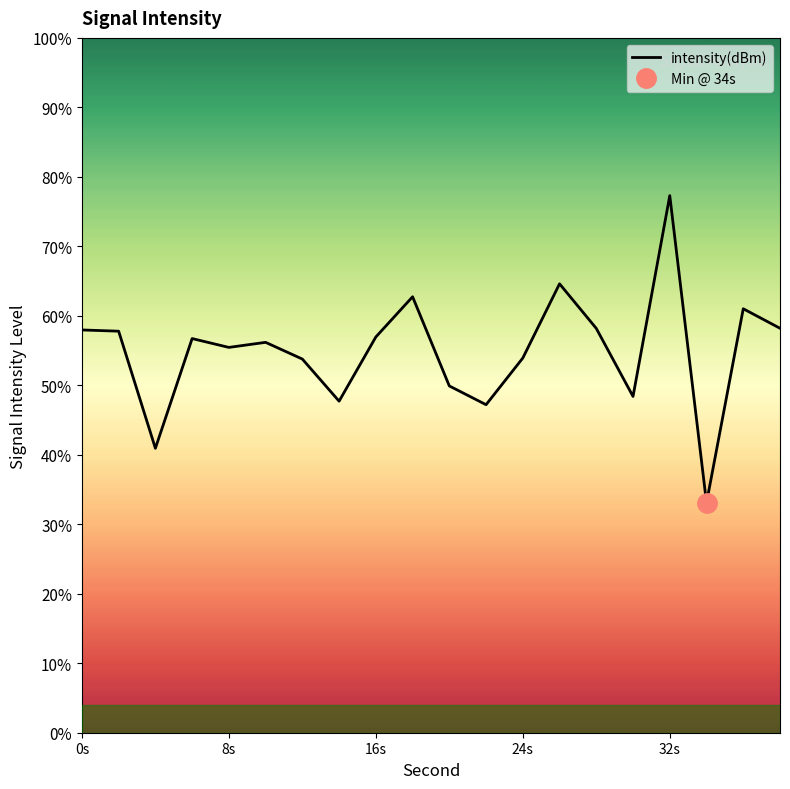

True or false: there are more than 0 points higher than both neighbors.

True